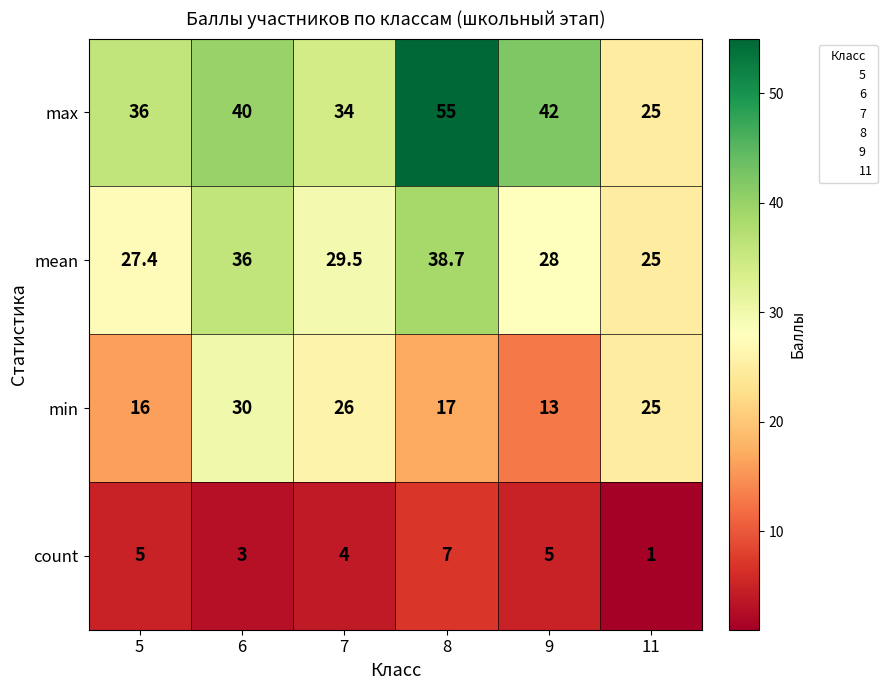

Reading right to left, what are all the values shown in this chart?

max: 11=25.0	9=42.0	8=55.0	7=34.0	6=40.0	5=36.0
mean: 11=25.0	9=28.0	8=38.7	7=29.5	6=36.0	5=27.4
min: 11=25.0	9=13.0	8=17.0	7=26.0	6=30.0	5=16.0
count: 11=1.0	9=5.0	8=7.0	7=4.0	6=3.0	5=5.0